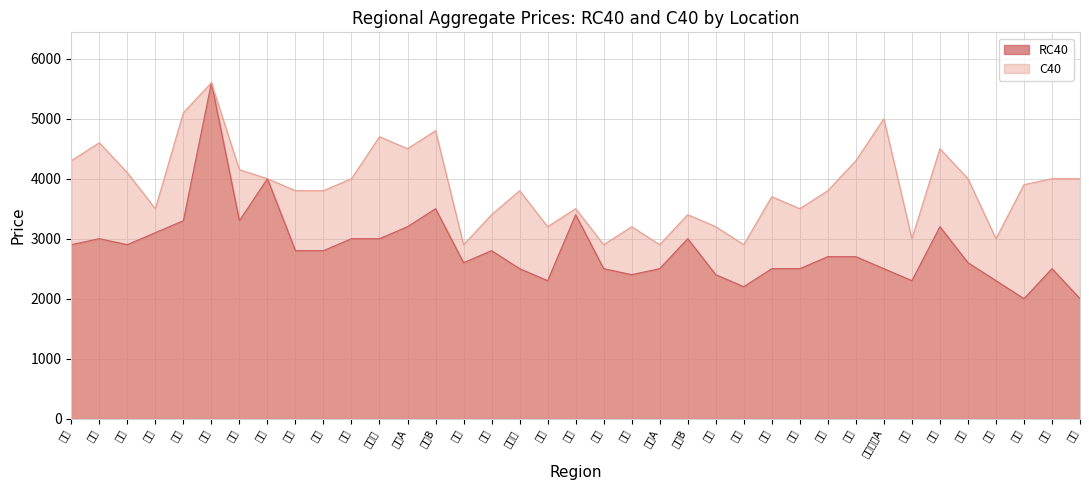

At how many categories does at least one series exceed 2346?

37